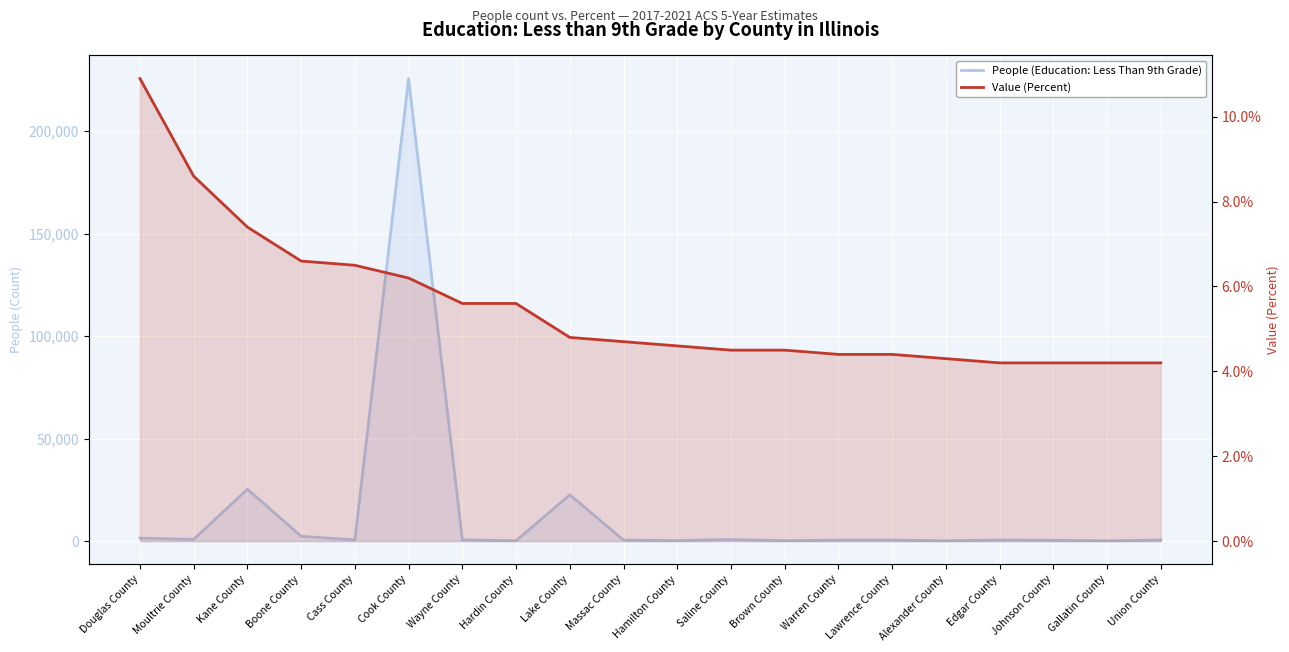

True or false: Value (Percent) and People (Education: Less Than 9th Grade) intersect in this chart.

False